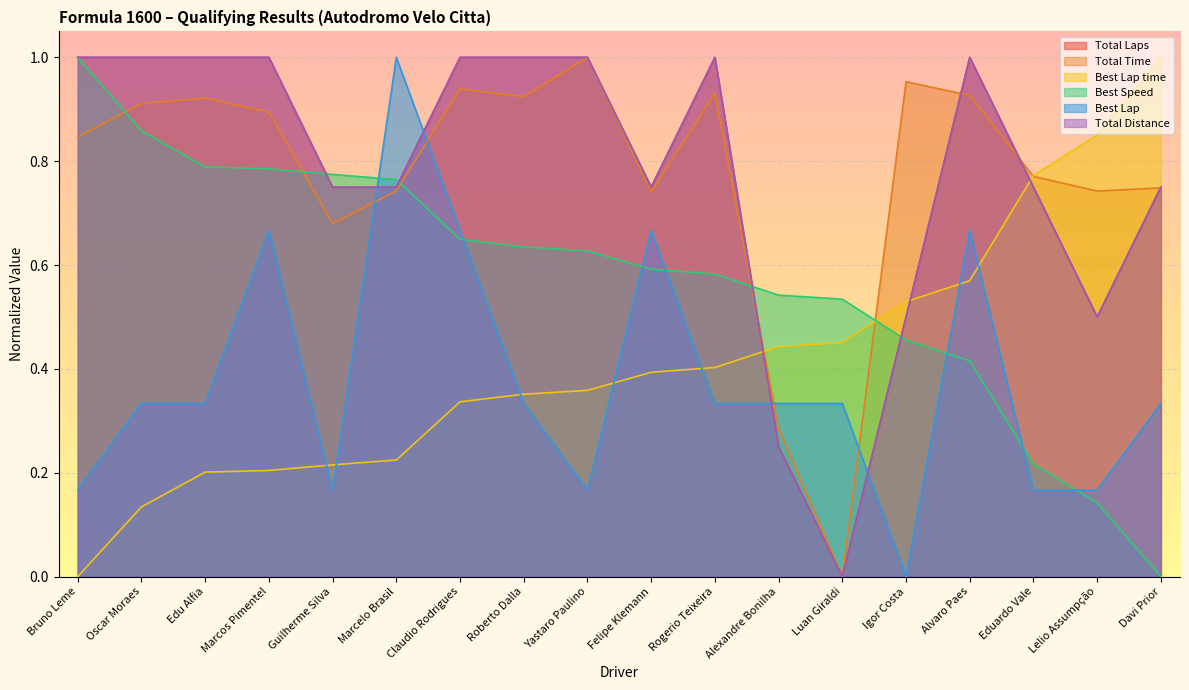

Reading right to left, what are all the values shown in this chart?

Total Laps: Davi Prior=0.7	Lelio Assumpção=0.5	Eduardo Vale=0.7	Alvaro Paes=1.0	Igor Costa=0.5	Luan Giraldi=0.0	Alexandre Bonilha=0.2	Rogerio Teixeira=1.0	Felipe Klemann=0.7	Yastaro Paulino=1.0	Roberto Dalla=1.0	Claudio Rodrigues=1.0	Marcelo Brasil=0.7	Guilherme Silva=0.7	Marcos Pimentel=1.0	Edu Alfia=1.0	Oscar Moraes=1.0	Bruno Leme=1.0
Total Time: Davi Prior=0.7	Lelio Assumpção=0.7	Eduardo Vale=0.8	Alvaro Paes=0.9	Igor Costa=1.0	Luan Giraldi=0.0	Alexandre Bonilha=0.3	Rogerio Teixeira=0.9	Felipe Klemann=0.7	Yastaro Paulino=1.0	Roberto Dalla=0.9	Claudio Rodrigues=0.9	Marcelo Brasil=0.7	Guilherme Silva=0.7	Marcos Pimentel=0.9	Edu Alfia=0.9	Oscar Moraes=0.9	Bruno Leme=0.8
Best Lap time: Davi Prior=1.0	Lelio Assumpção=0.9	Eduardo Vale=0.8	Alvaro Paes=0.6	Igor Costa=0.5	Luan Giraldi=0.5	Alexandre Bonilha=0.4	Rogerio Teixeira=0.4	Felipe Klemann=0.4	Yastaro Paulino=0.4	Roberto Dalla=0.4	Claudio Rodrigues=0.3	Marcelo Brasil=0.2	Guilherme Silva=0.2	Marcos Pimentel=0.2	Edu Alfia=0.2	Oscar Moraes=0.1	Bruno Leme=0.0
Best Speed: Davi Prior=0.0	Lelio Assumpção=0.1	Eduardo Vale=0.2	Alvaro Paes=0.4	Igor Costa=0.5	Luan Giraldi=0.5	Alexandre Bonilha=0.5	Rogerio Teixeira=0.6	Felipe Klemann=0.6	Yastaro Paulino=0.6	Roberto Dalla=0.6	Claudio Rodrigues=0.6	Marcelo Brasil=0.8	Guilherme Silva=0.8	Marcos Pimentel=0.8	Edu Alfia=0.8	Oscar Moraes=0.9	Bruno Leme=1.0
Best Lap: Davi Prior=0.3	Lelio Assumpção=0.2	Eduardo Vale=0.2	Alvaro Paes=0.7	Igor Costa=0.0	Luan Giraldi=0.3	Alexandre Bonilha=0.3	Rogerio Teixeira=0.3	Felipe Klemann=0.7	Yastaro Paulino=0.2	Roberto Dalla=0.3	Claudio Rodrigues=0.7	Marcelo Brasil=1.0	Guilherme Silva=0.2	Marcos Pimentel=0.7	Edu Alfia=0.3	Oscar Moraes=0.3	Bruno Leme=0.2
Total Distance: Davi Prior=0.7	Lelio Assumpção=0.5	Eduardo Vale=0.7	Alvaro Paes=1.0	Igor Costa=0.5	Luan Giraldi=0.0	Alexandre Bonilha=0.2	Rogerio Teixeira=1.0	Felipe Klemann=0.7	Yastaro Paulino=1.0	Roberto Dalla=1.0	Claudio Rodrigues=1.0	Marcelo Brasil=0.7	Guilherme Silva=0.7	Marcos Pimentel=1.0	Edu Alfia=1.0	Oscar Moraes=1.0	Bruno Leme=1.0